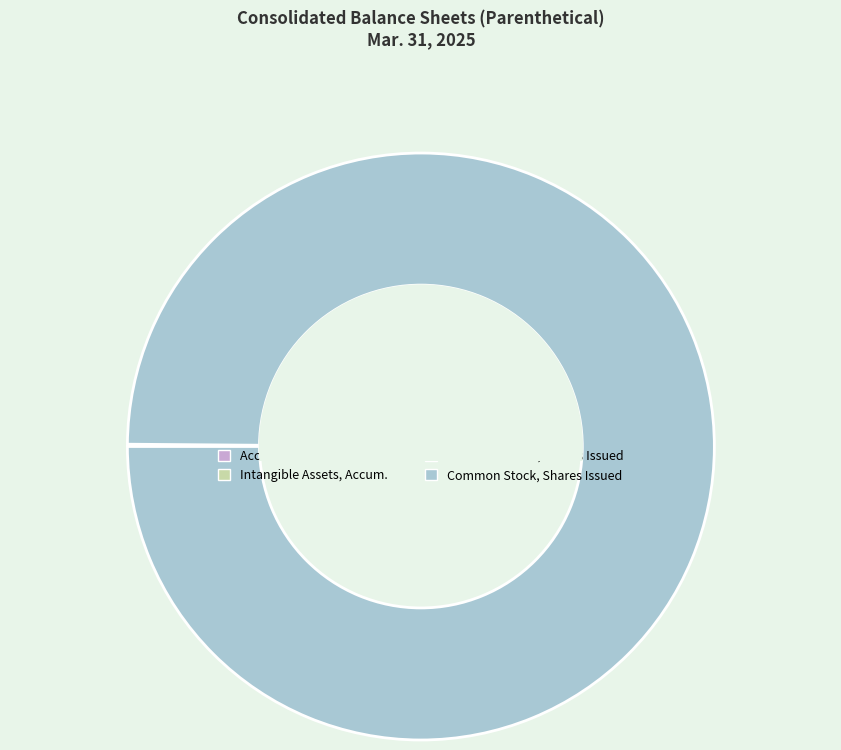

Does any single category account for the majority?

Yes